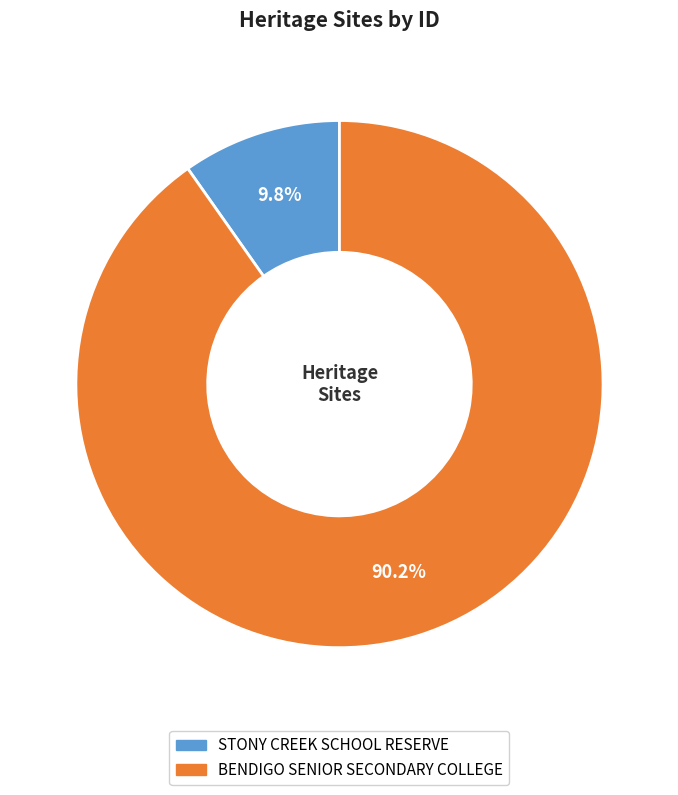

What percentage is the BENDIGO SENIOR SECONDARY COLLEGE slice, to the nearest percent?

90%